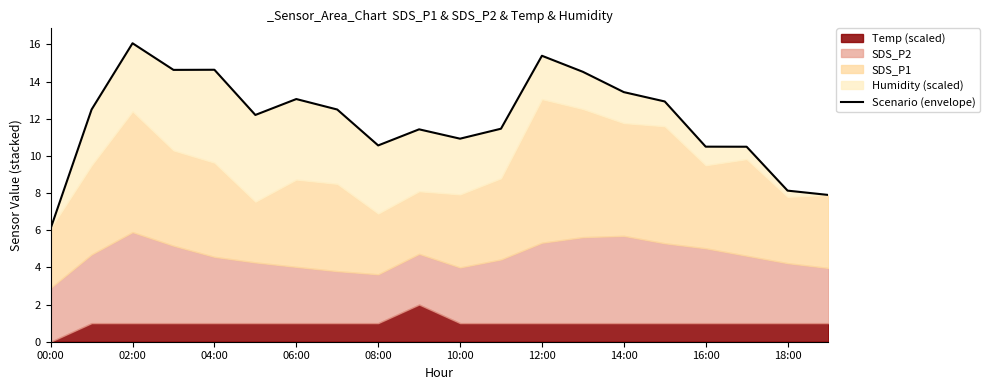

At which label does the data first exceed 12?

02:00